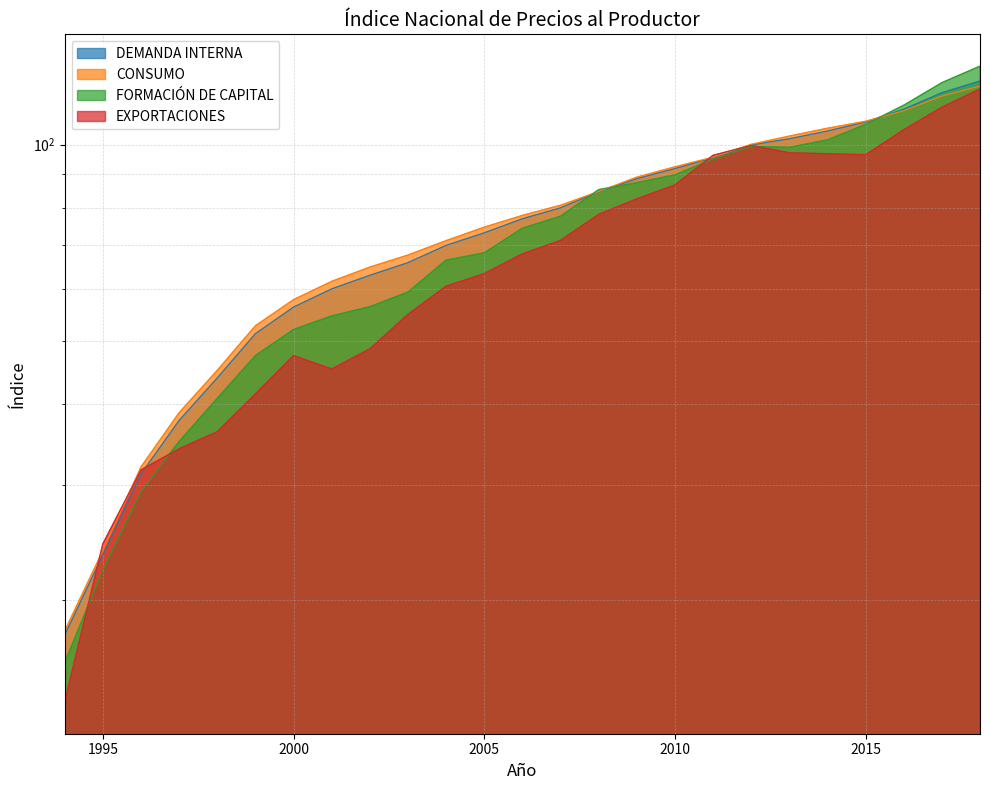

What is the average value of the DEMANDA INTERNA series?

75.4